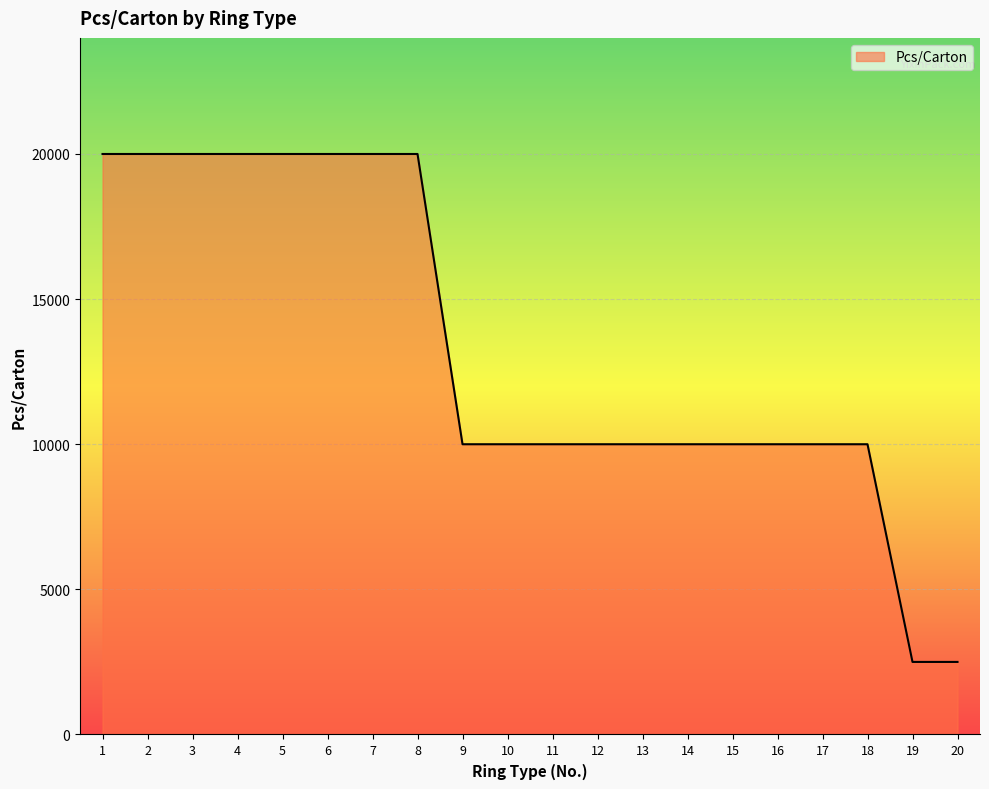

The value at 13 is 10000. True or false?

True